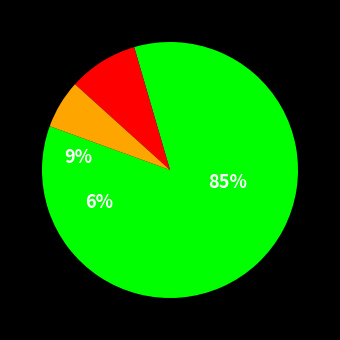

Is the sum of Компот из кураги and Сыр greater than half?

No